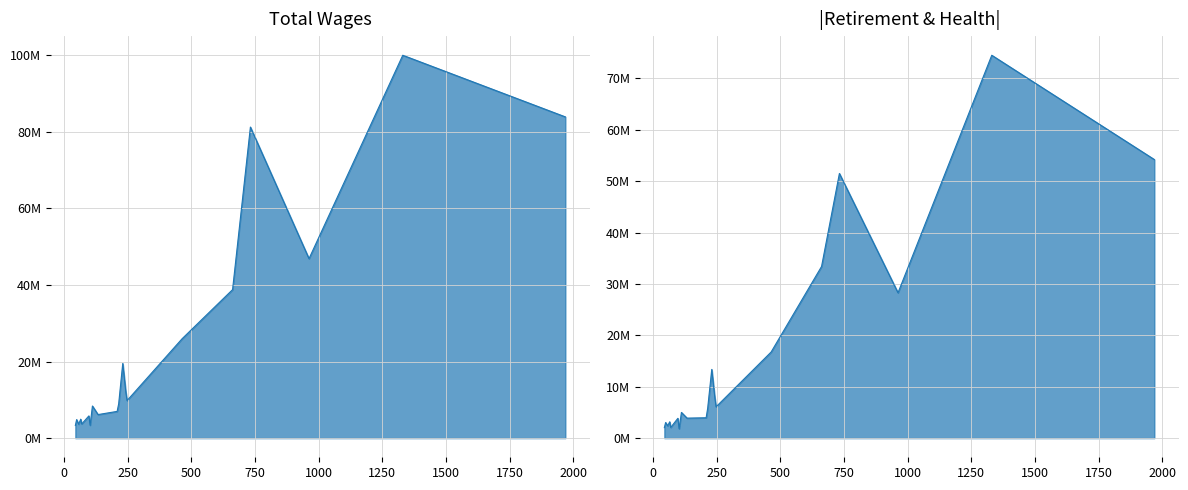

Which series has the largest range (max minus min)?

Total Wages